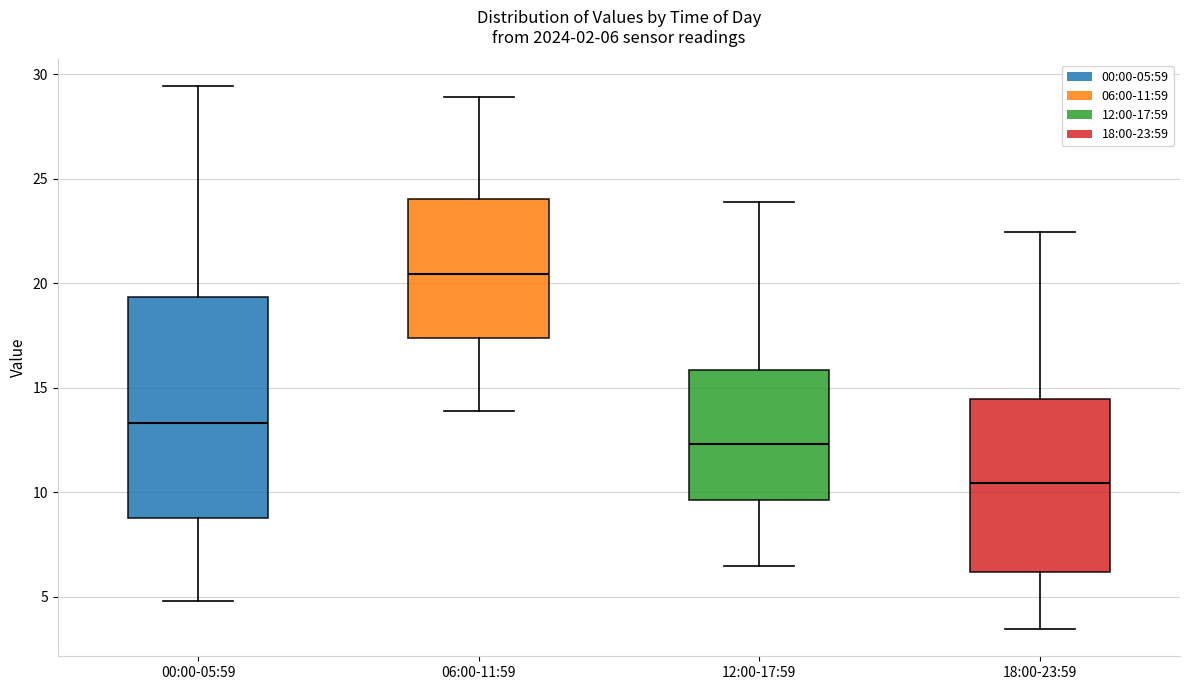

Which box has the highest median line?

06:00-11:59